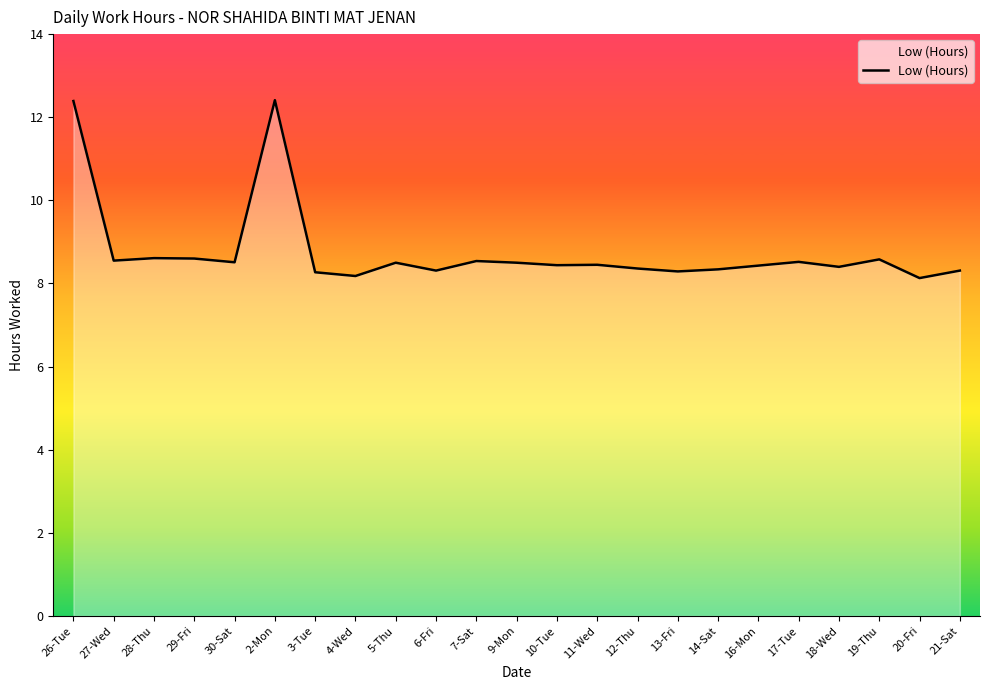

Is it true that the value at 6-Fri is 2.4?

False